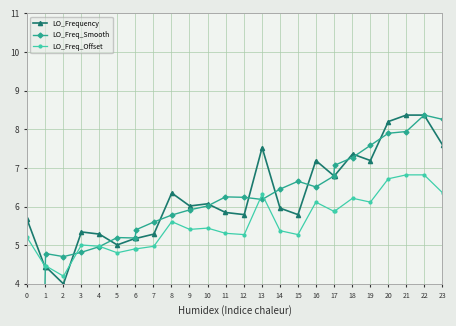

In LO_Frequency, how many points are higher than both neighbors (excluding endpoints)?

10